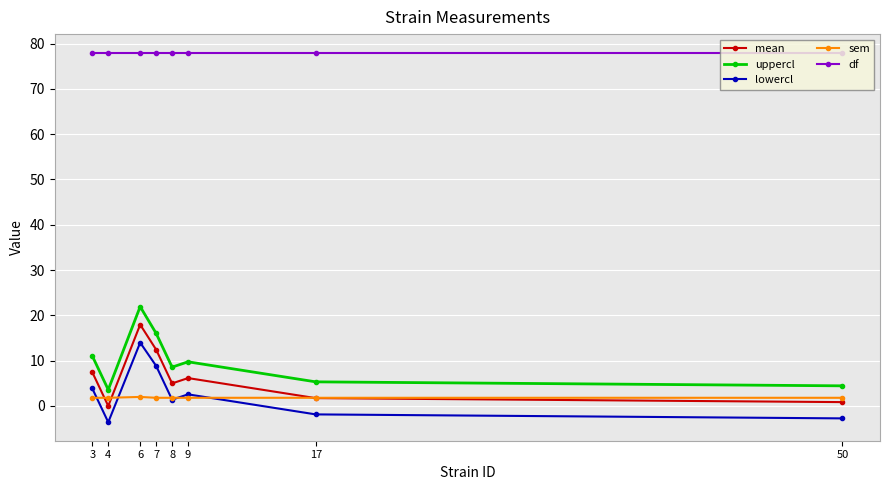

Which label corresponds to the smallest value in the chart?

4